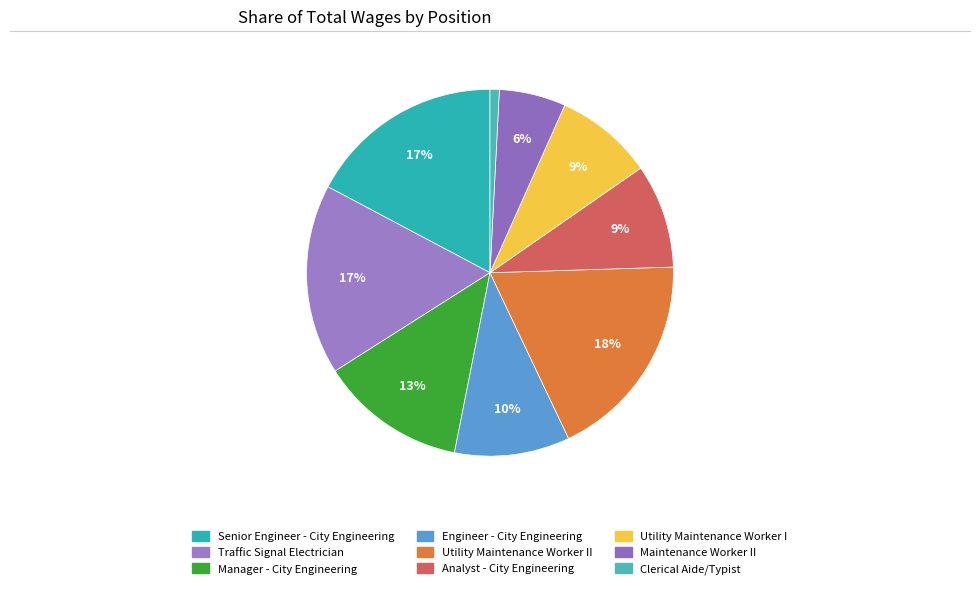

Is the sum of Analyst - City Engineering and Senior Engineer - City Engineering greater than half?

No